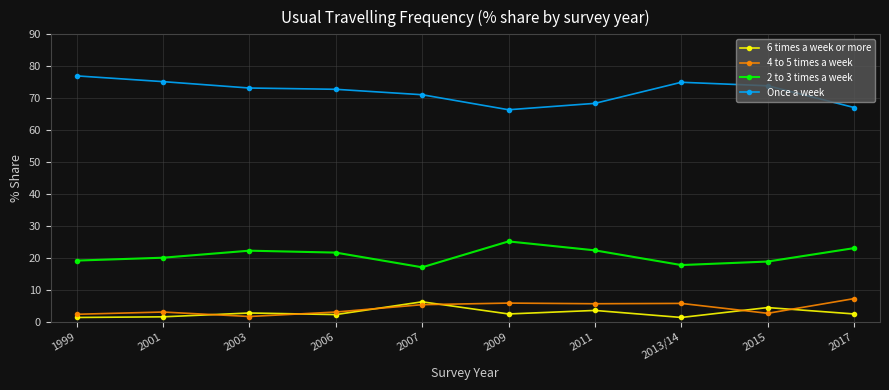

Is it true that 4 to 5 times a week equals 3.1 at 2001?

True